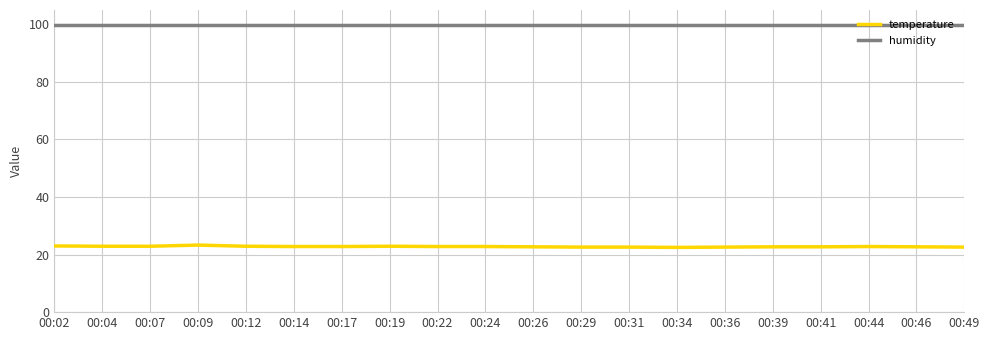

What is the minimum value for temperature?

22.5